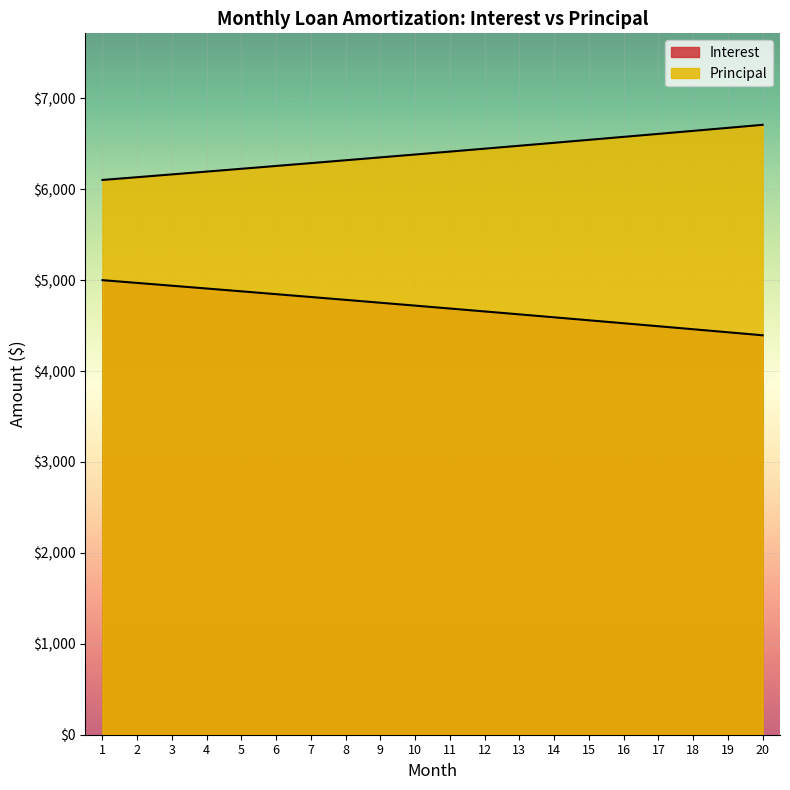

What is the value of the Principal point at the 12th from the left?

6446.2